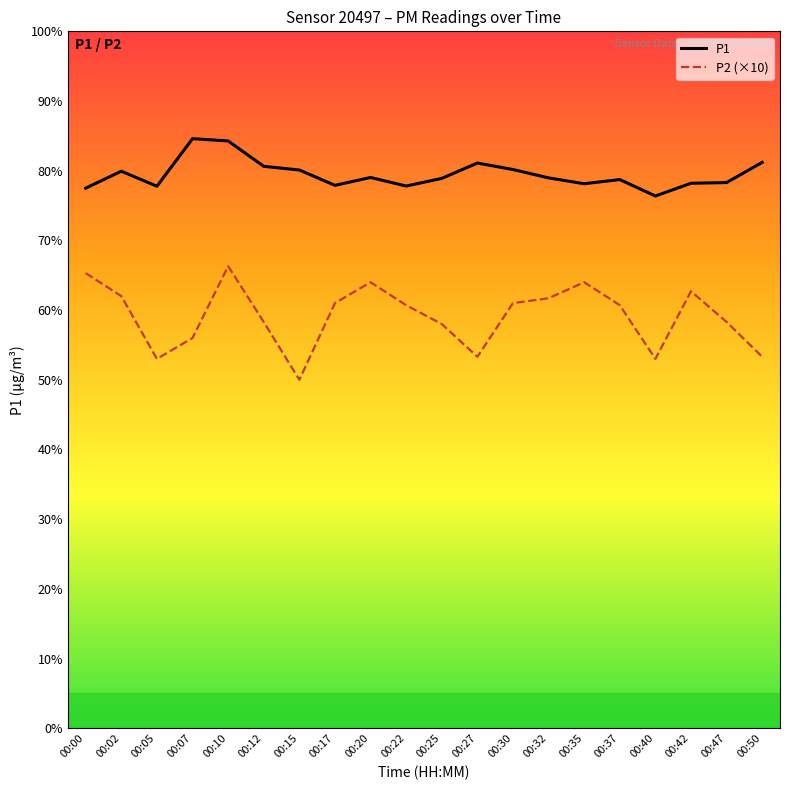

List the series in order of their overall mean, lowest first.

P2 (×10), P1